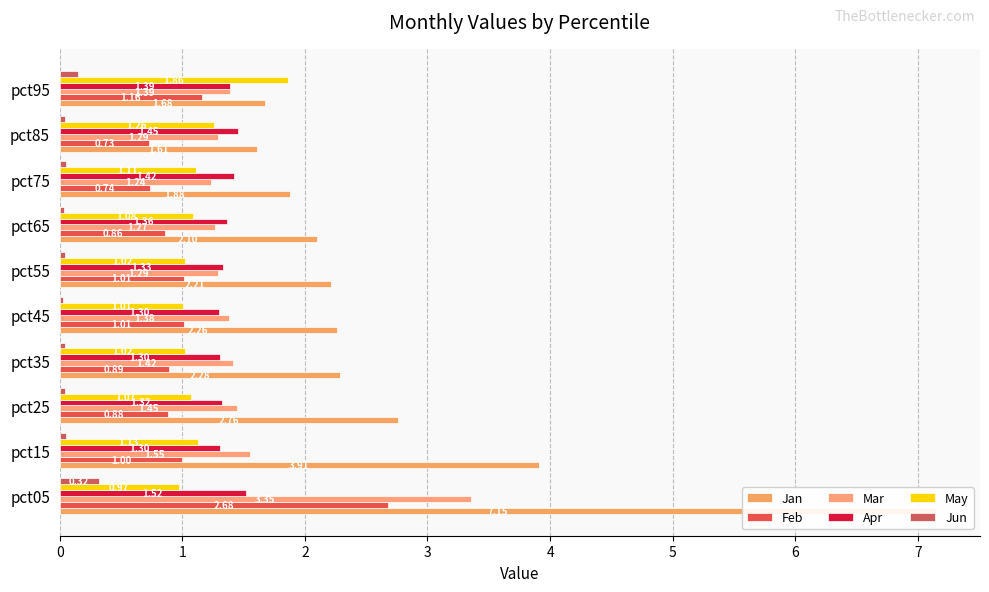

Read the May value at pct35.

1.0